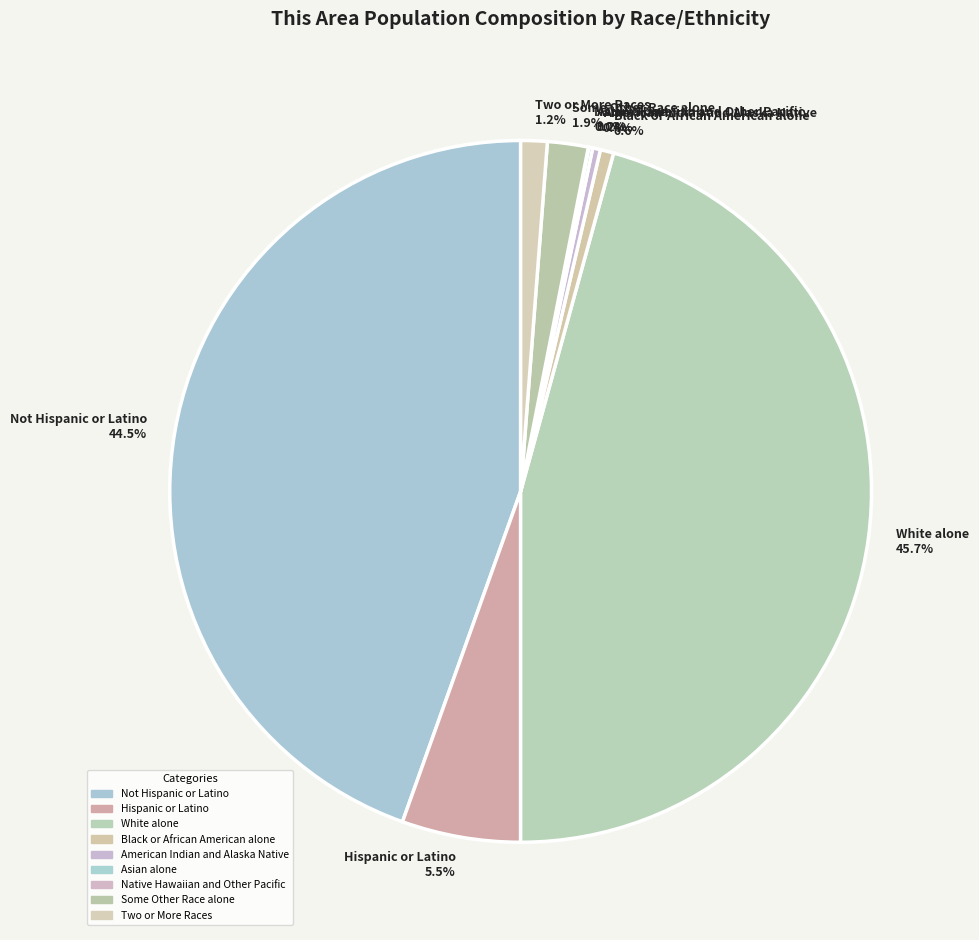

What percentage is NOT represented by Hispanic or Latino?

94.5%